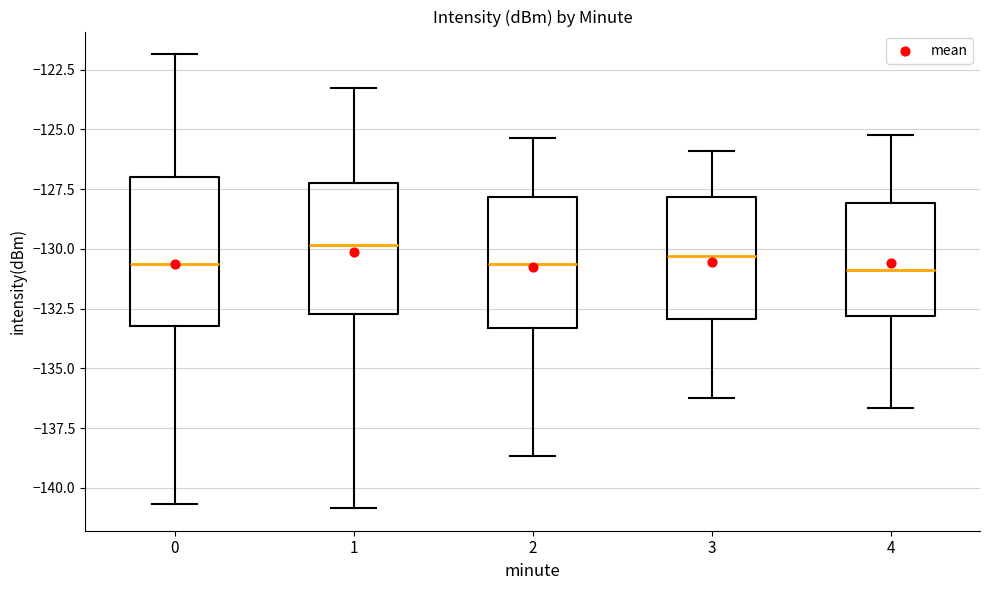

Reading left to right, transcribe this box plot: for each box, give where its median line is, the range the box spans, and where its two whiskers end, as read against the y-axis. The values are not printed on the chart, so give them approximately, as read against the axis.

0: median -130.5, box -133.0 to -127.0, whiskers -140.5 to -122.0
1: median -130.0, box -132.5 to -127.5, whiskers -141.0 to -123.5
2: median -130.5, box -133.5 to -128.0, whiskers -138.5 to -125.5
3: median -130.5, box -133.0 to -128.0, whiskers -136.0 to -126.0
4: median -131.0, box -133.0 to -128.0, whiskers -136.5 to -125.0